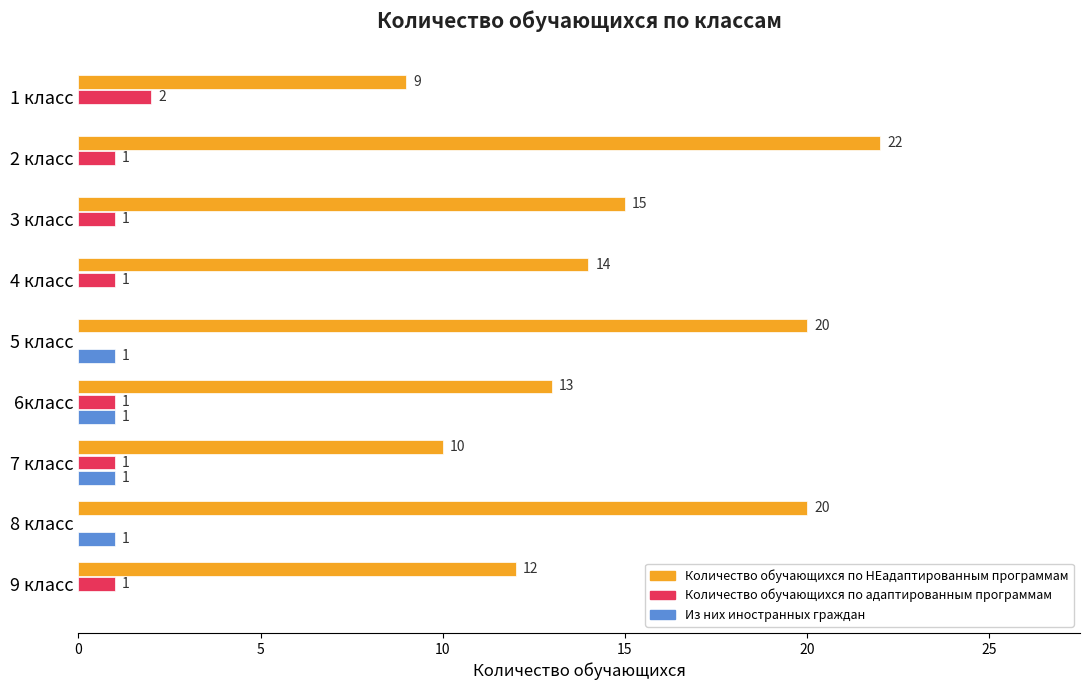

The Количество обучающихся по адаптированным программам series shows 2 at 2 класс. True or false?

False